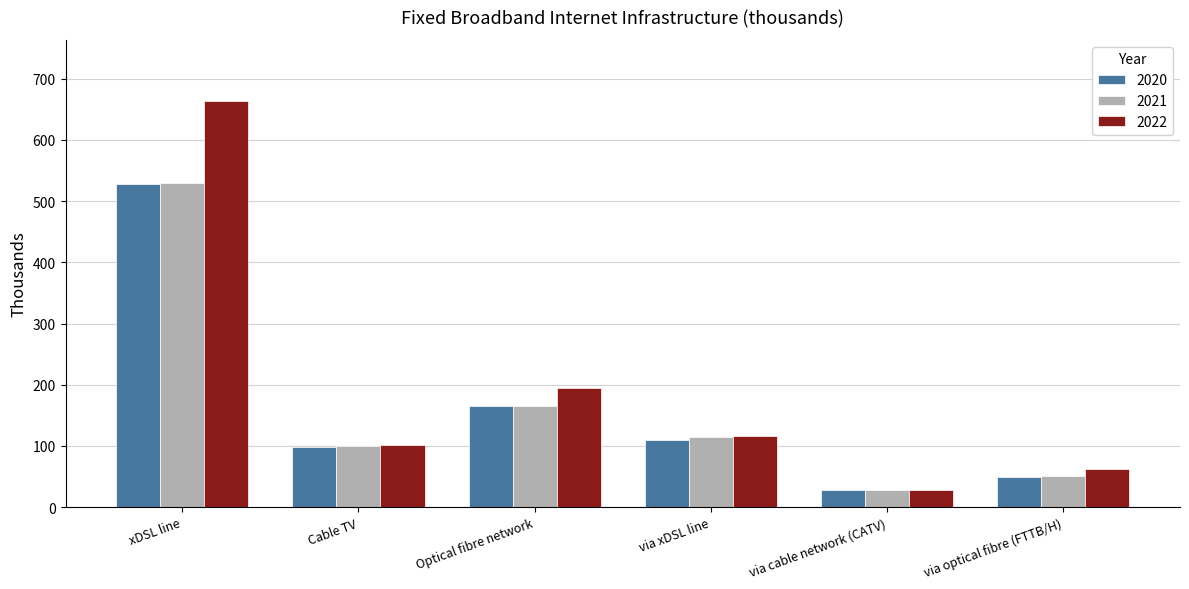

Reading right to left, extract all data points from this chart.

2020: 49.3	27.9	110.2	164.9	98.9	528.0
2021: 51.7	28.3	113.8	165.5	100.0	530.2
2022: 61.8	27.8	116.2	194.1	100.9	663.9